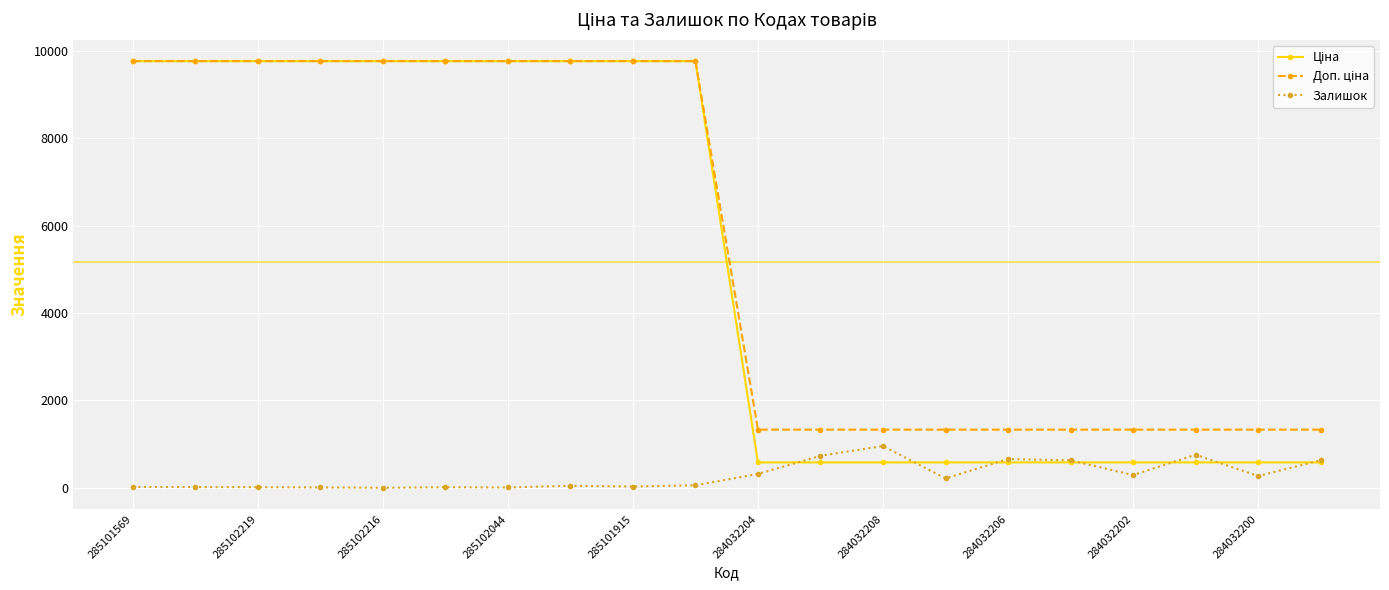

At how many categories does at least one series exceed 6493?

10